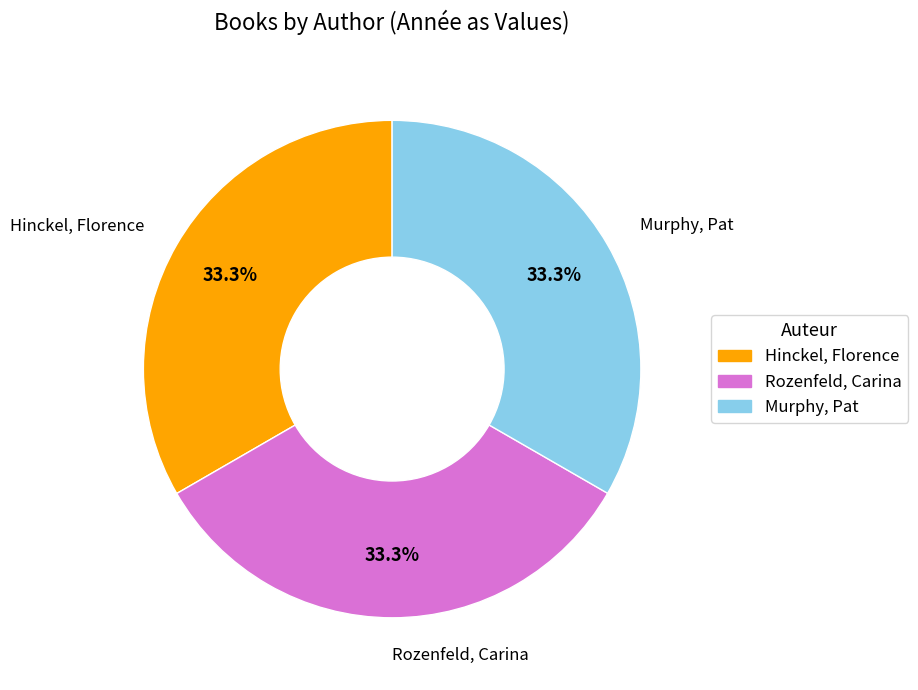

What is the total percentage of Murphy, Pat and Rozenfeld, Carina?

66.7%